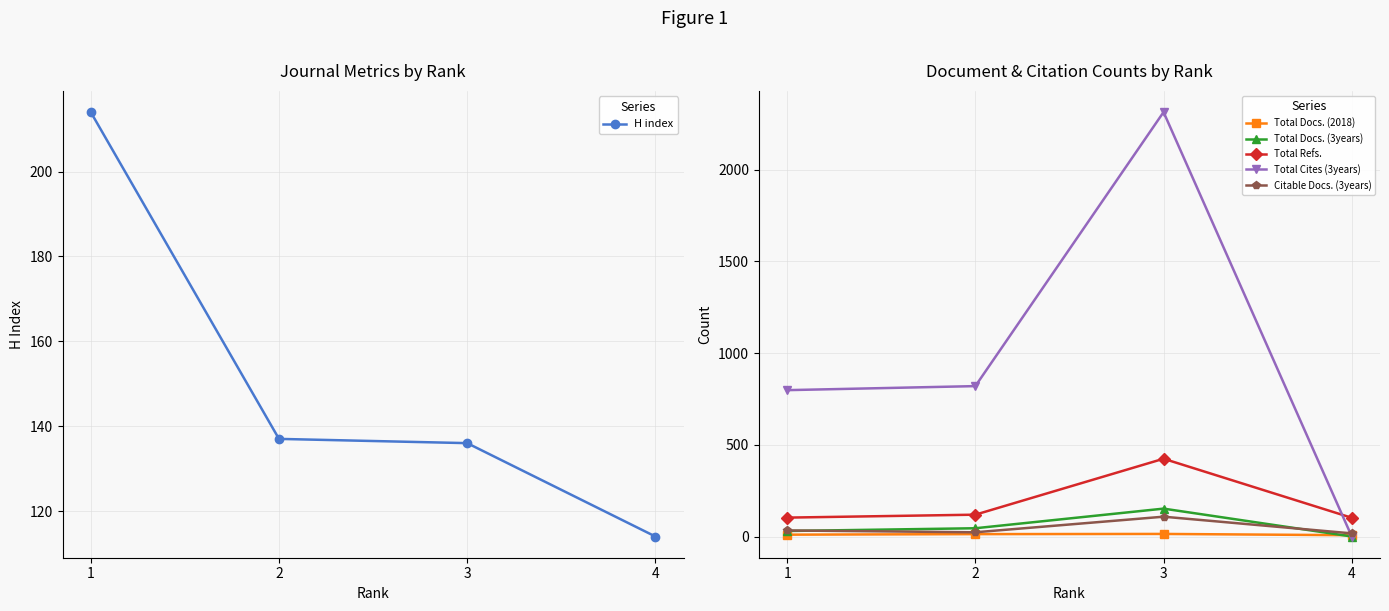

At which label does Citable Docs. (3years) reach its minimum?

4